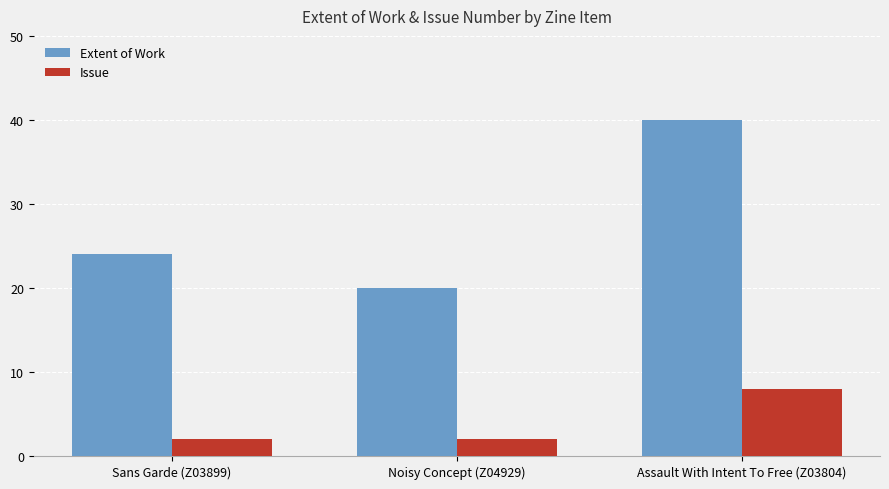

At Noisy Concept (Z04929), list the series in order from largest to smallest.

Extent of Work, Issue